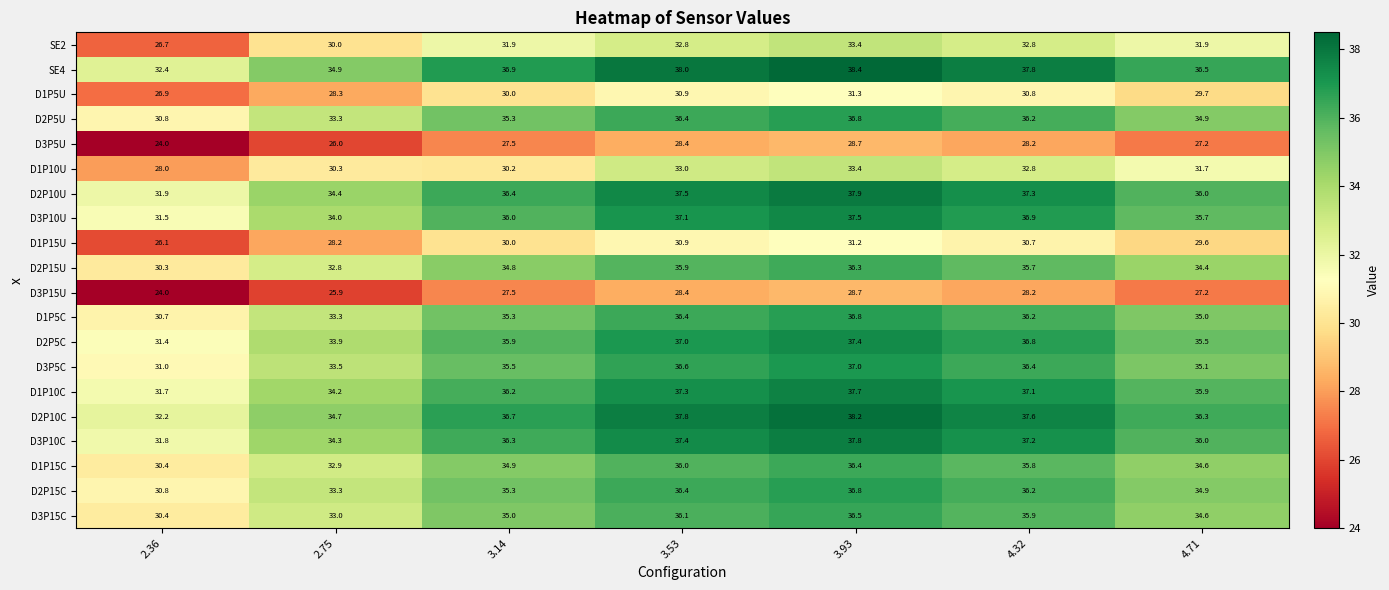

What is the sum of all D3P5C values?

245.1